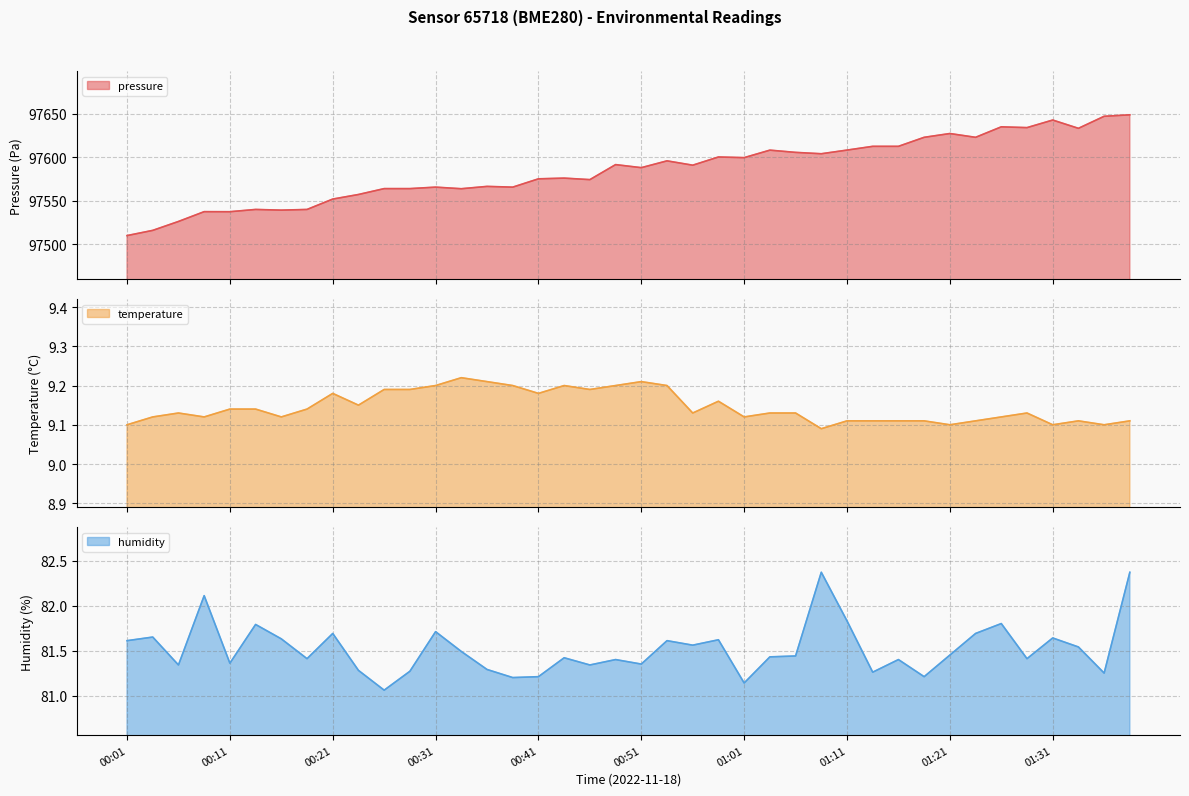

What position from the right is 00:31?

28